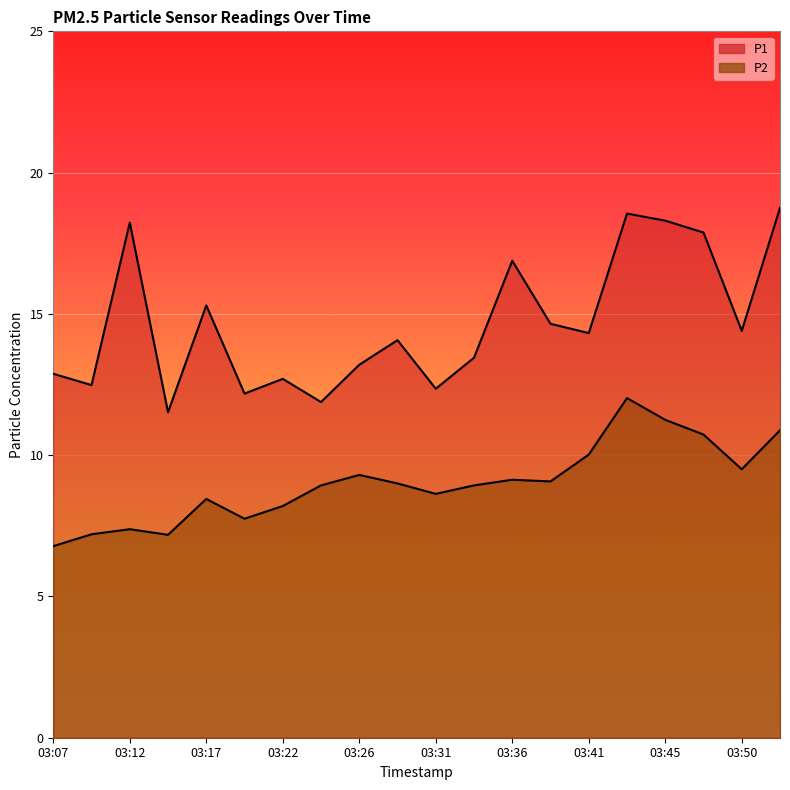

Reading left to right, extract all data points from this chart.

P1: 12.9	12.5	18.2	11.5	15.3	12.2	12.7	11.9	13.2	14.1	12.3	13.4	16.9	14.7	14.3	18.6	18.3	17.9	14.4	18.8
P2: 6.8	7.2	7.4	7.2	8.4	7.8	8.2	8.9	9.3	9.0	8.6	8.9	9.1	9.1	10.0	12.0	11.2	10.7	9.5	10.9